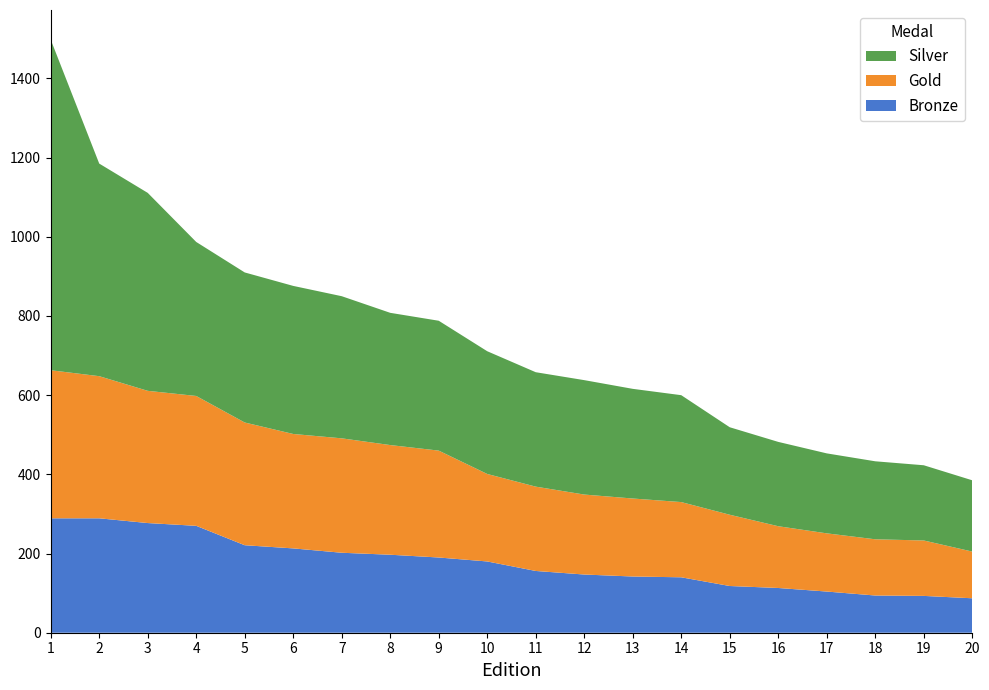

What is the difference between the maximum and minimum values in the Bronze series?

202